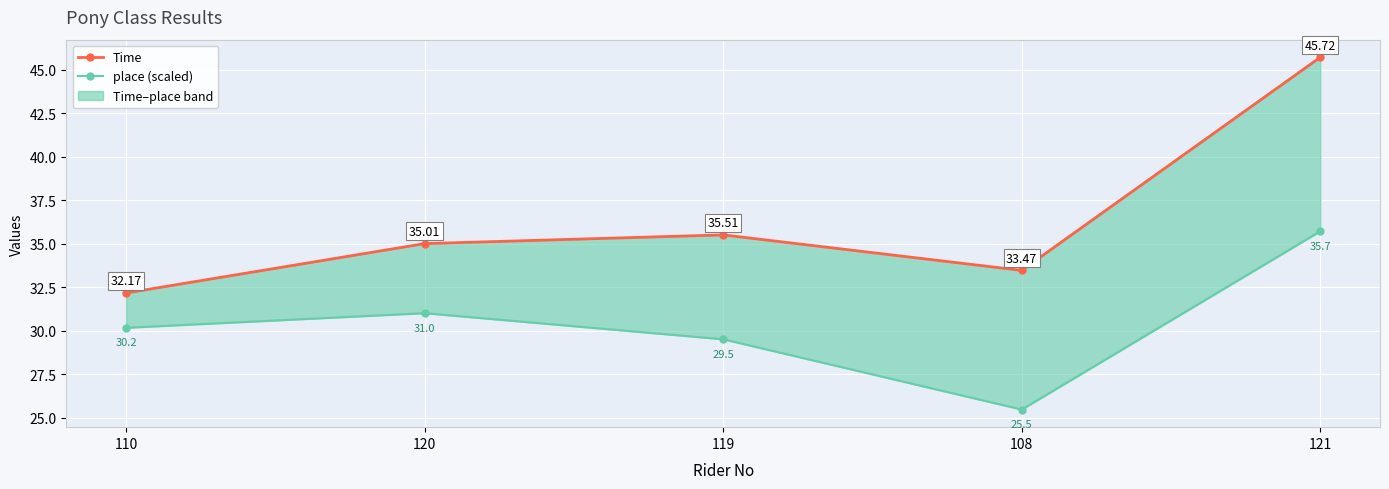

How many data points does each series have?

5